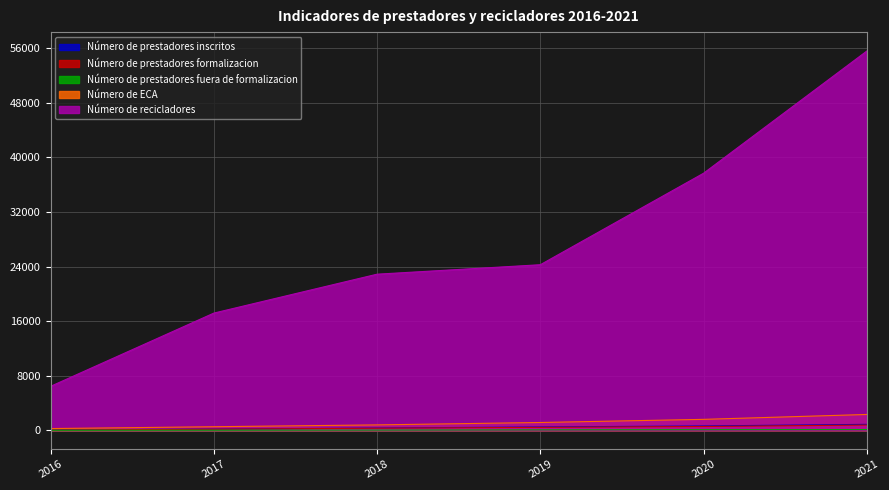

What is the total value across all series at 2016?

6784